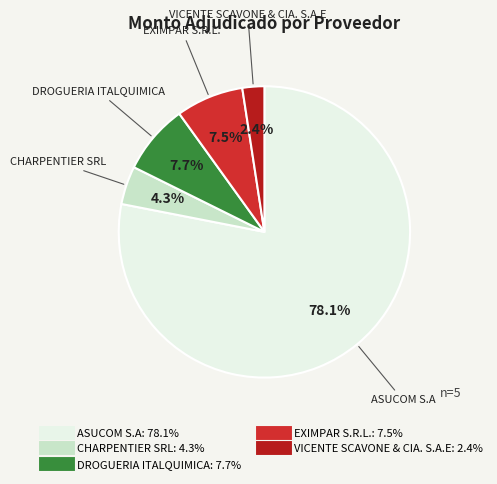

Which category has the smallest portion of the pie?

VICENTE SCAVONE & CIA. S.A.E